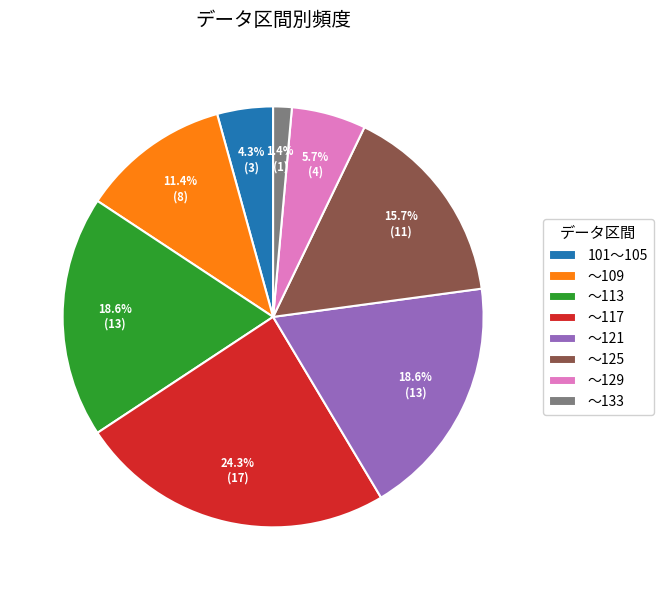

To the nearest percent, what is the combined percentage of ～125 and 101～105?

20%